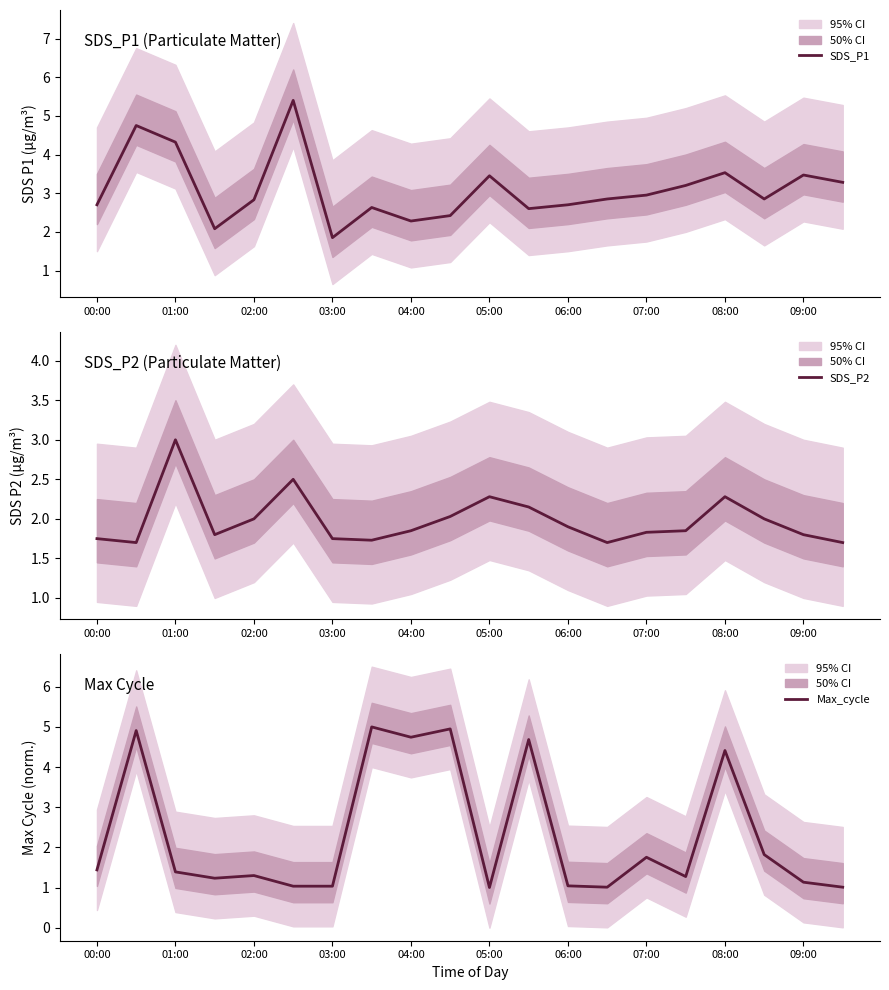

At which label does SDS_P1 first exceed 2?

00:00